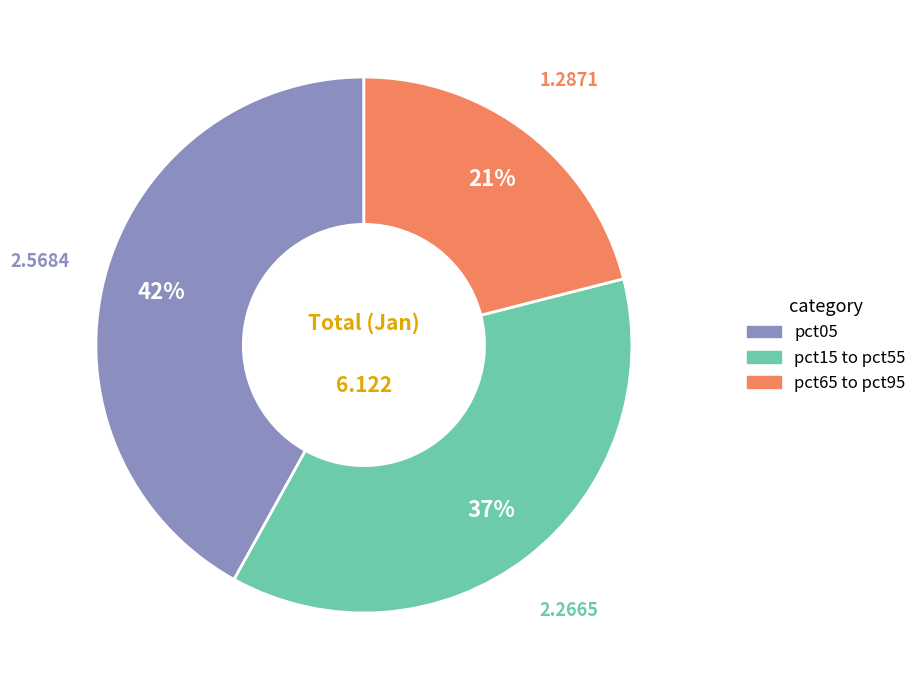

How many slices are in this pie chart?

3